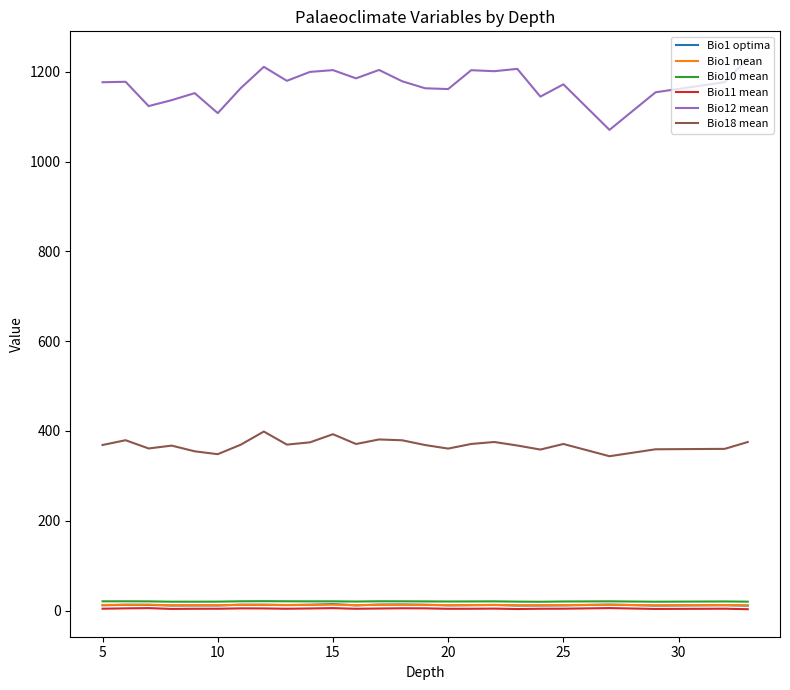

Which series has the largest total across all categories?

Bio12 mean